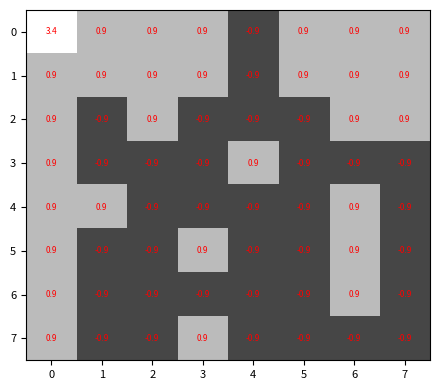

Which series has the largest total across all categories?

0